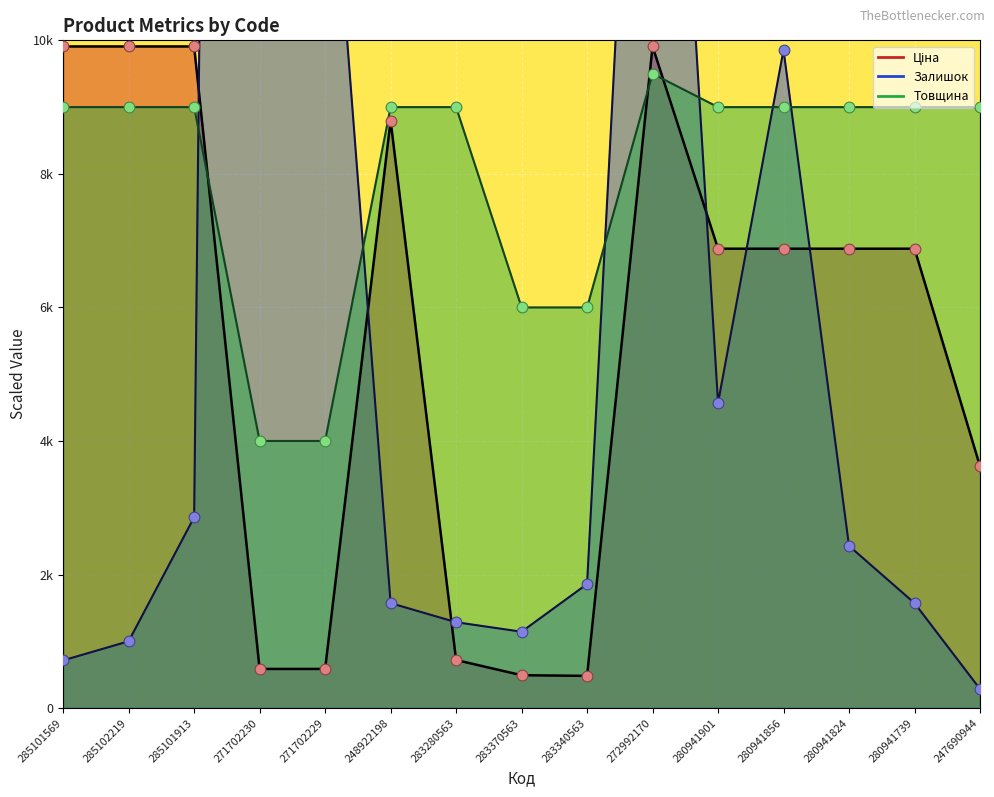

What are all the series names shown in the legend?

Ціна, Залишок, Товщина